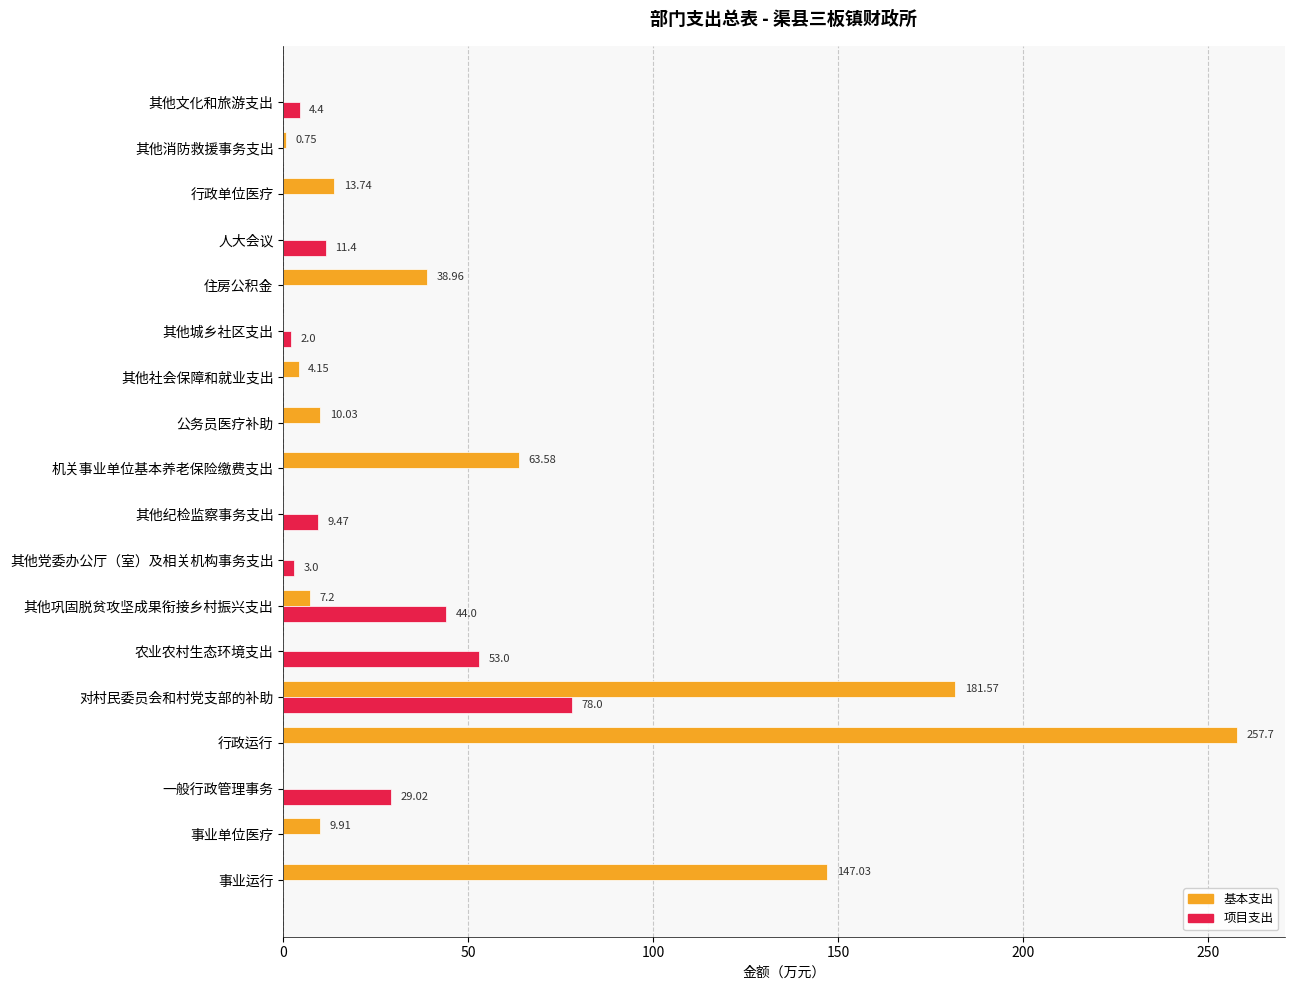

What are all the series names shown in the legend?

基本支出, 项目支出